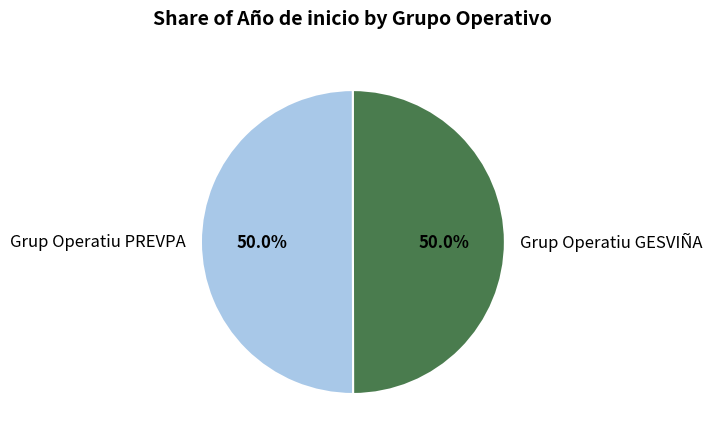

Is it true that Grup Operatiu PREVPA is 63% of the pie?

False